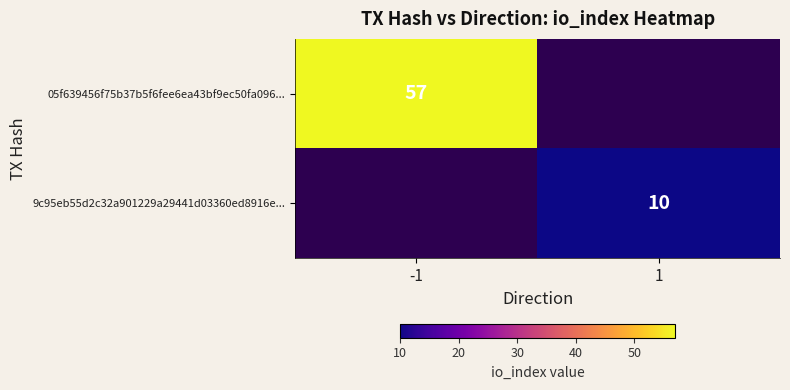

The value of 05f639456f75b37b5f6fee6ea43bf9ec50fa096... at -1 is 18. True or false?

False